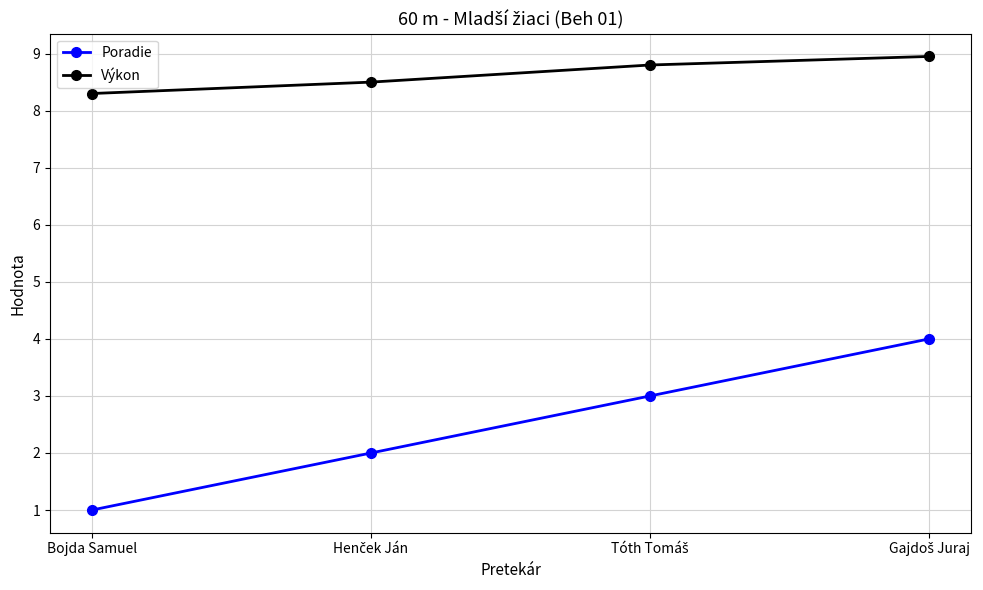

True or false: Poradie and Výkon cross at least once.

False